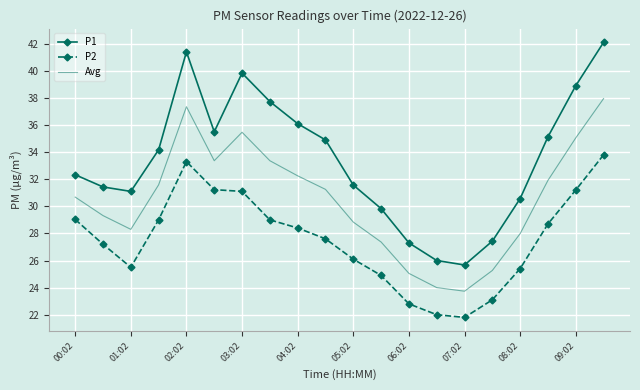

How many interior local peaks does the Avg series have?

2